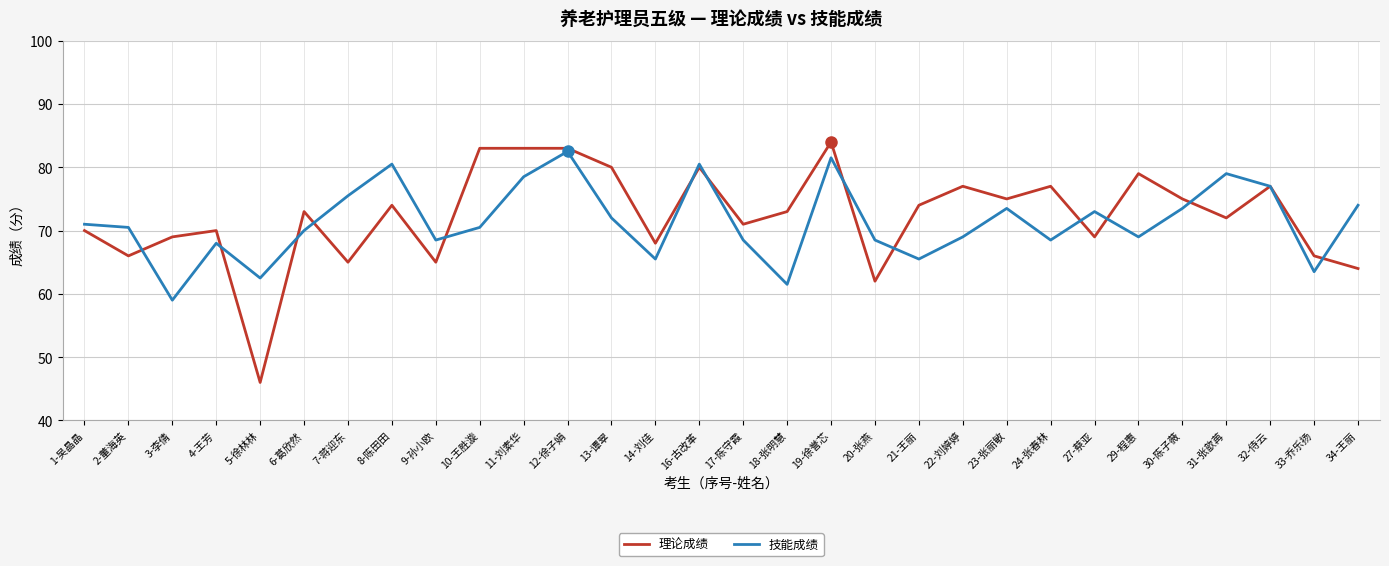

What is the sum of all 理论成绩 values?

2170.0